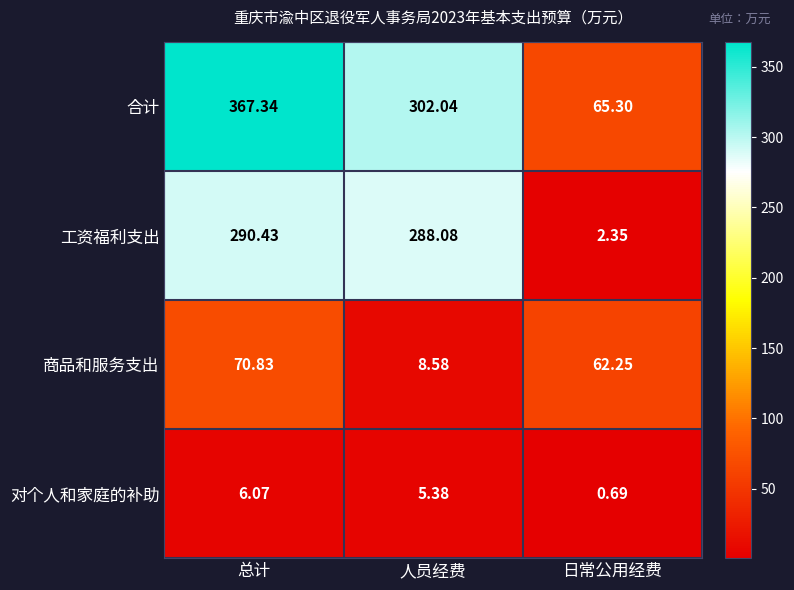

At 人员经费, list the series in order from largest to smallest.

合计, 工资福利支出, 商品和服务支出, 对个人和家庭的补助